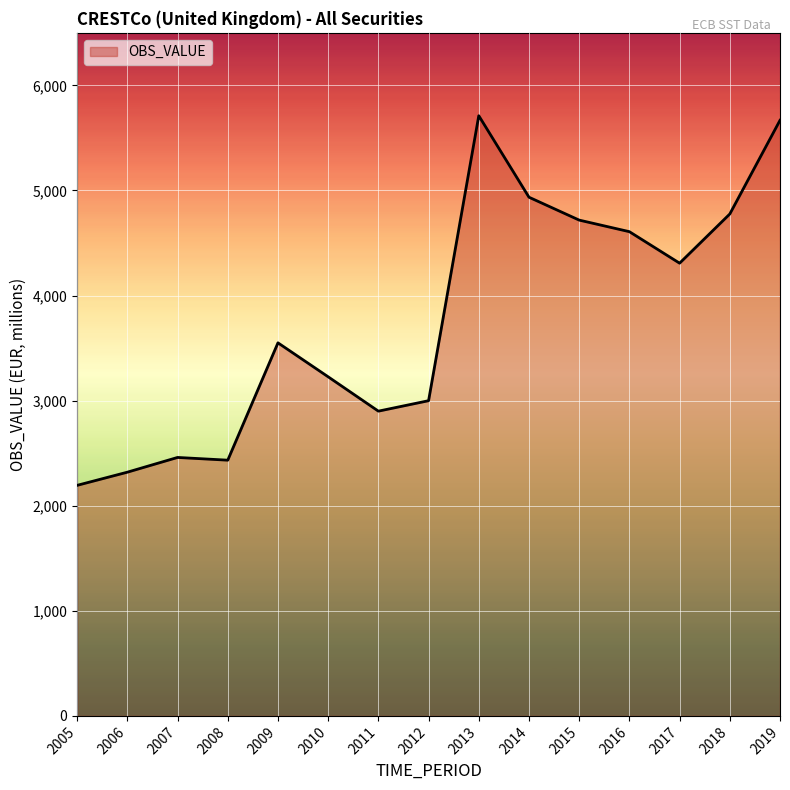

What is the difference between the maximum and minimum values?

3517.2